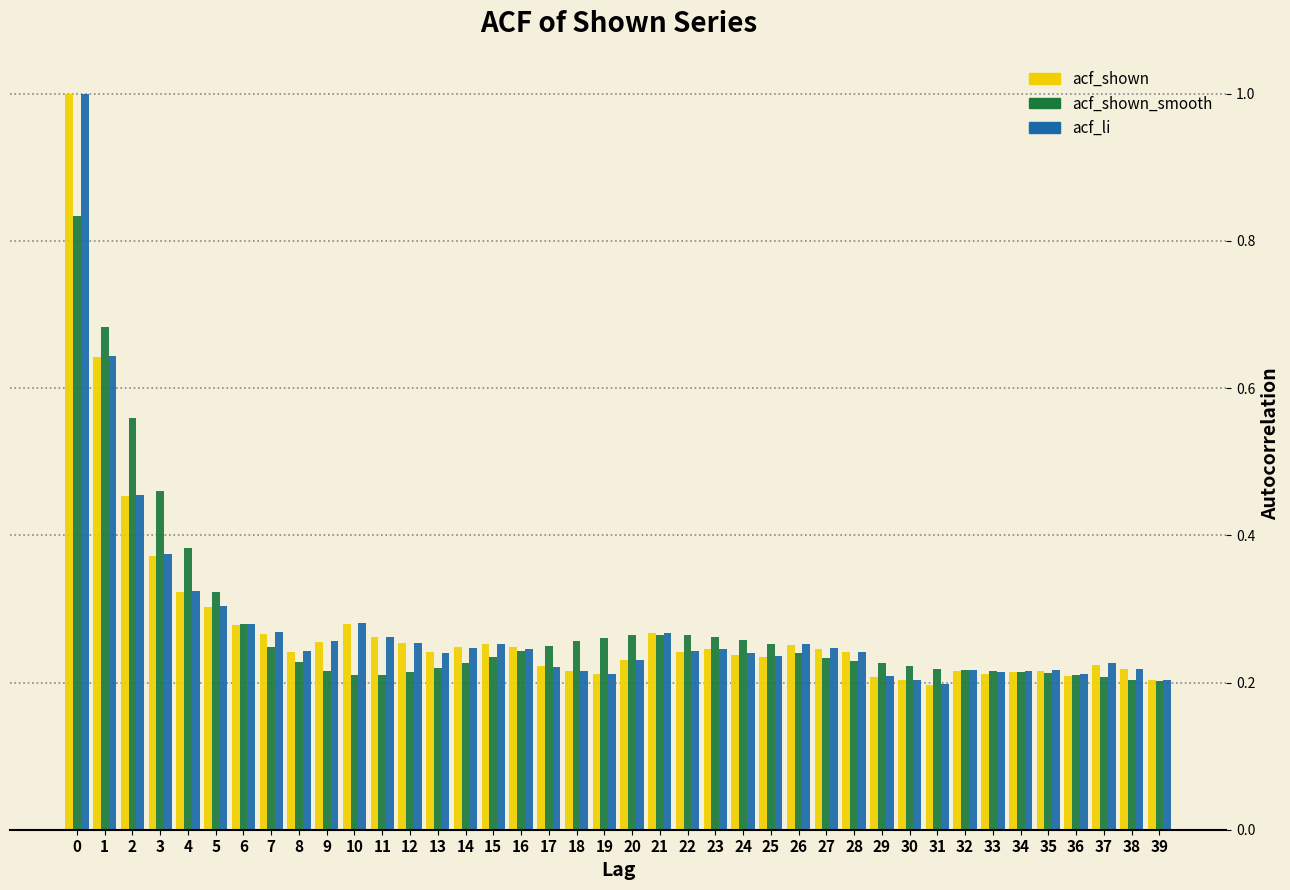

Which series has the largest range (max minus min)?

acf_shown